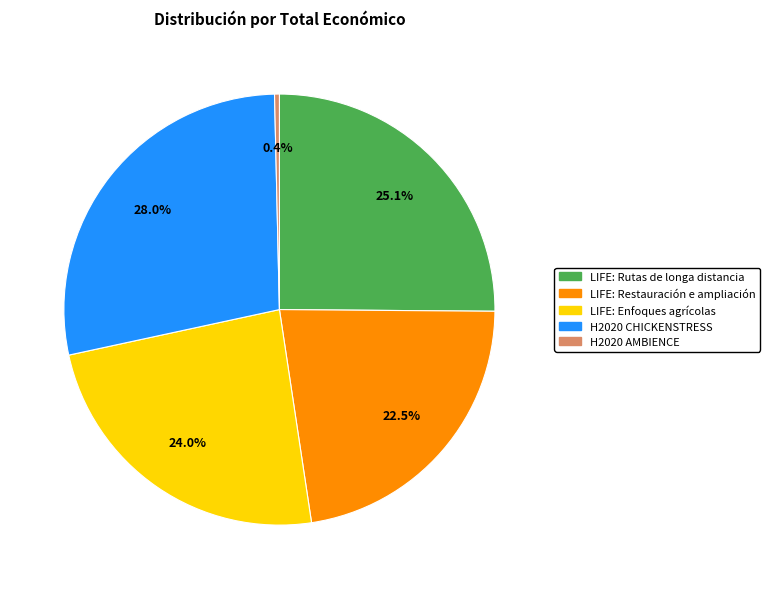

Which slice is the largest?

H2020 CHICKENSTRESS